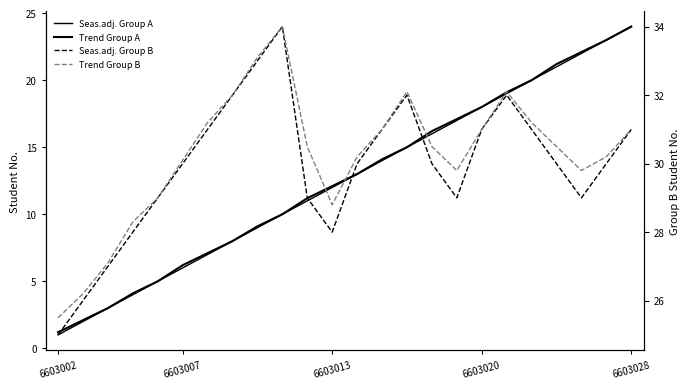

In Trend Group B, how many points are lower than both neighbors (excluding endpoints)?

3